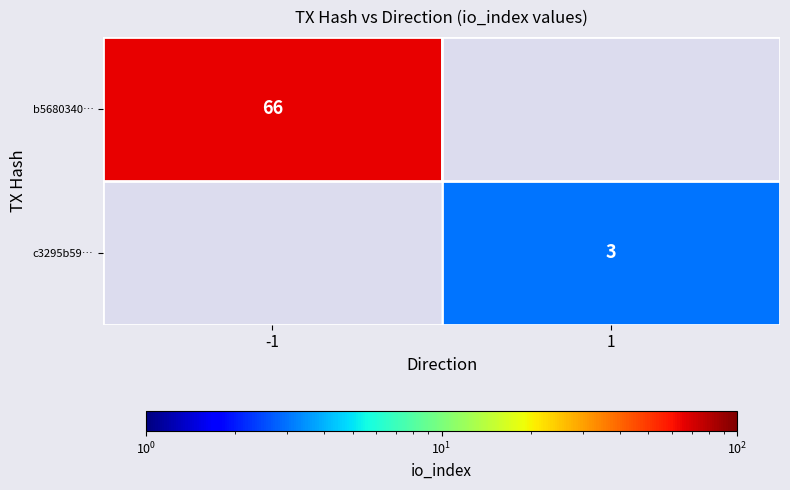

Count the number of data series in this chart.

2